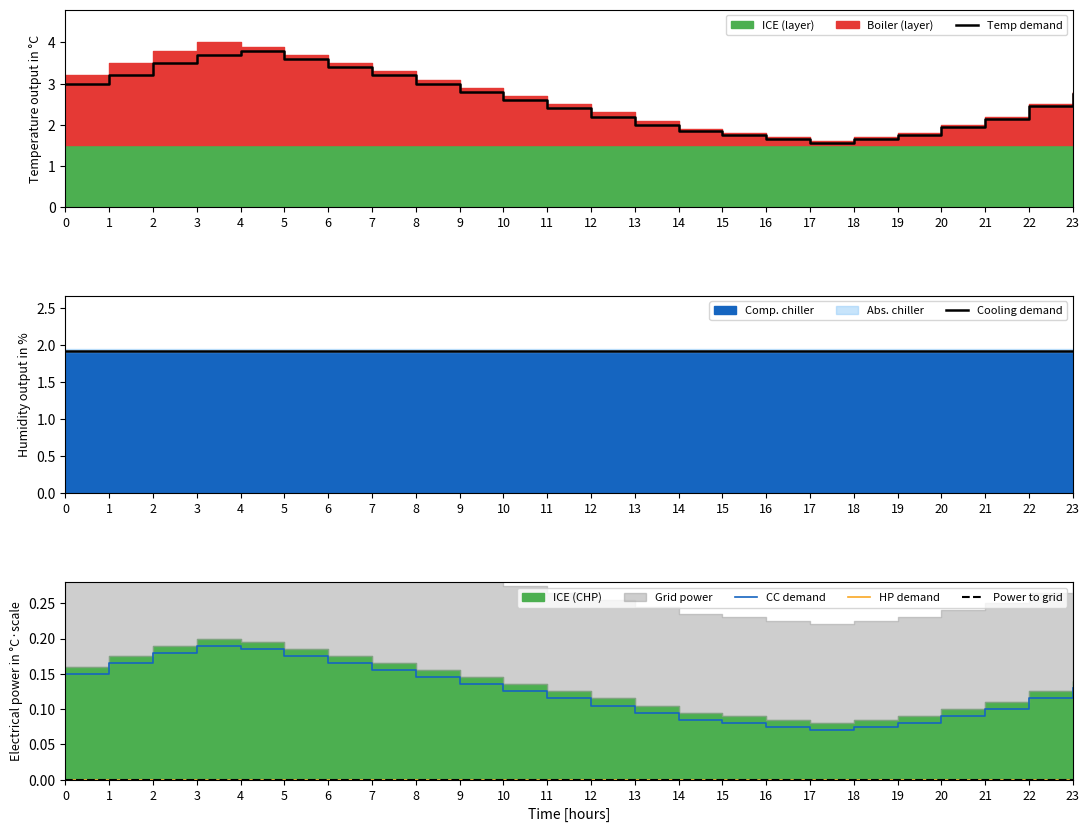

The HP demand series shows 0.0 at 22. True or false?

True